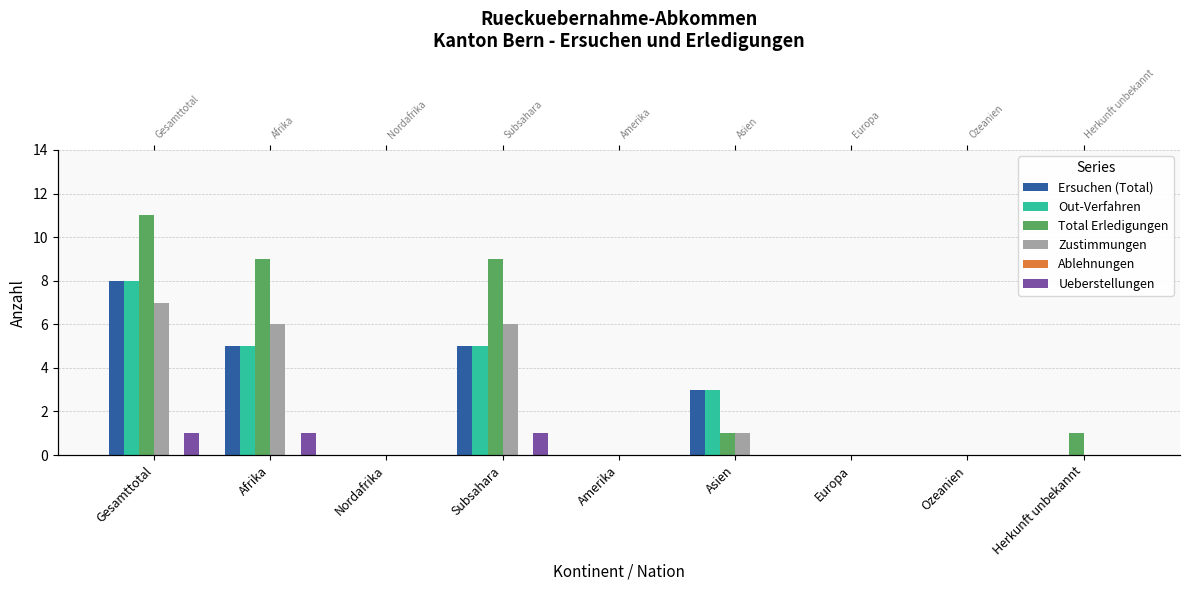

What is the sum of all Ersuchen (Total) values?

21